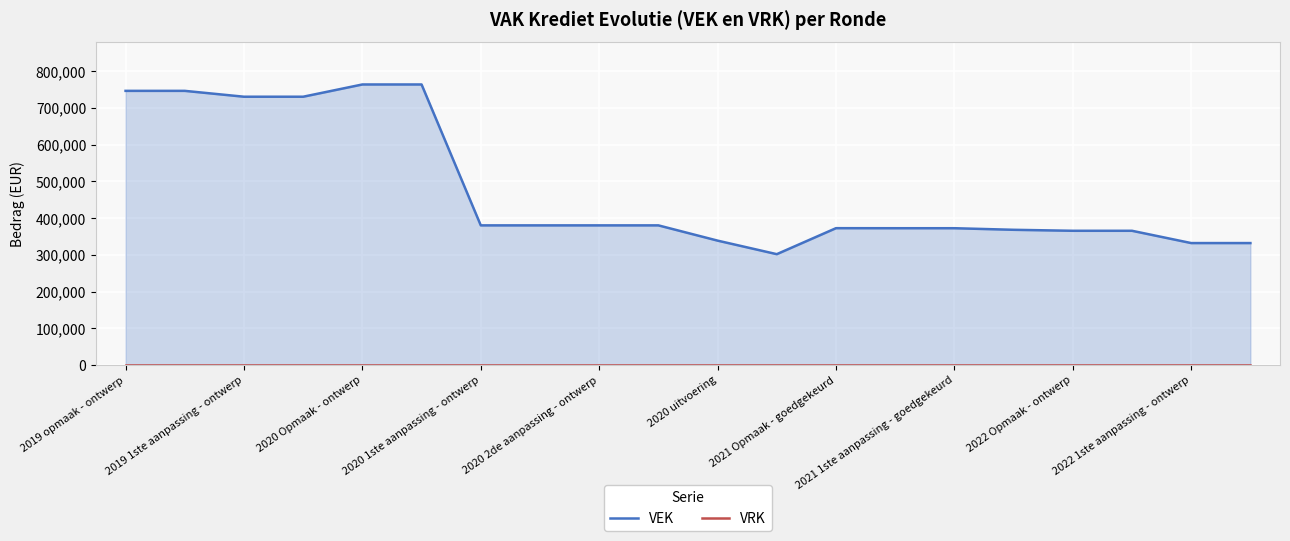

The value of VEK at 15 is 368137. True or false?

True